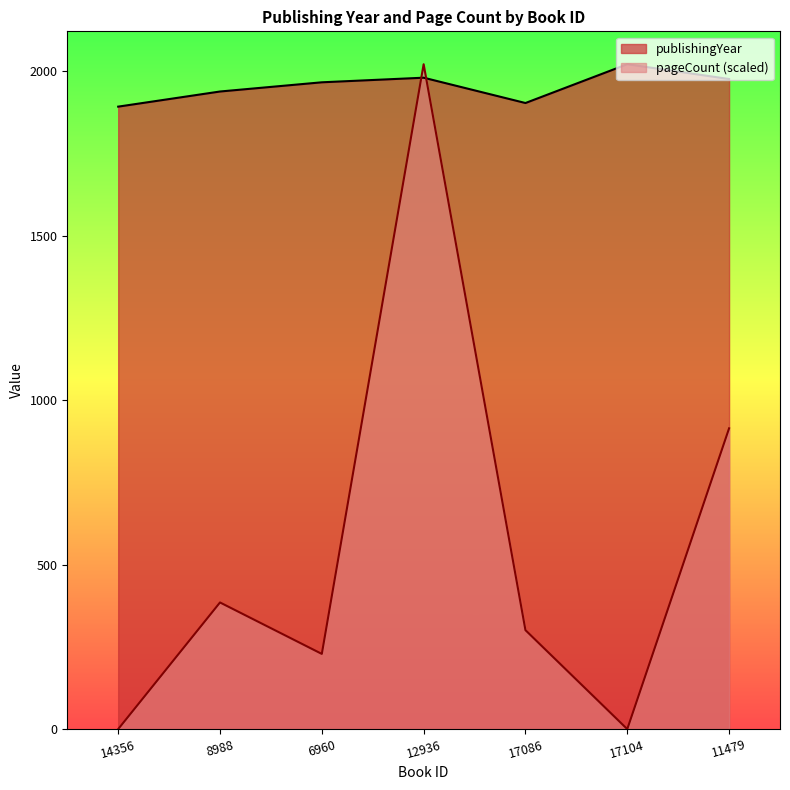

How many intersections are there between publishingYear and pageCount?

2